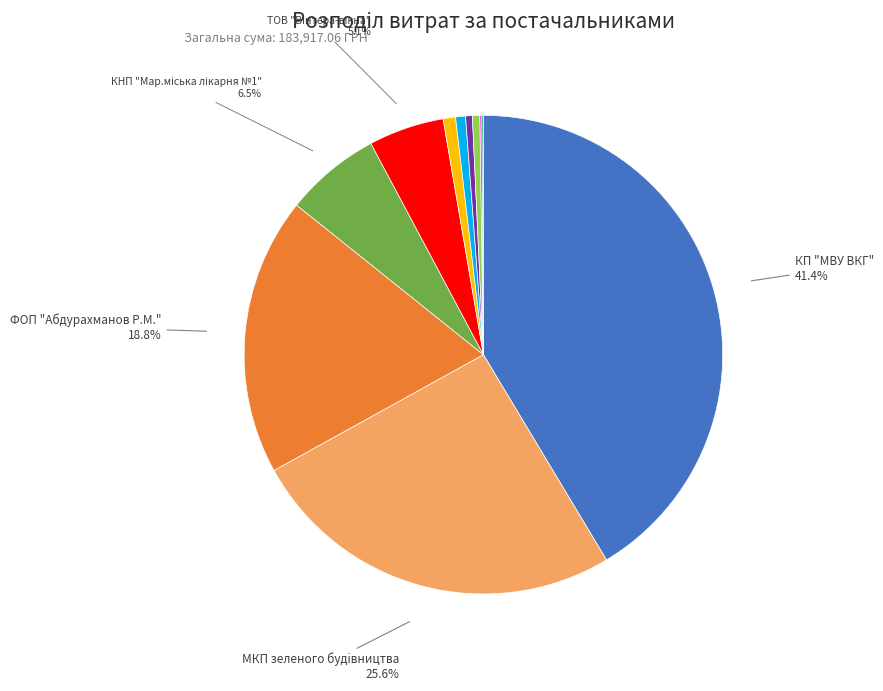

Is there any slice that represents more than half of the pie?

No